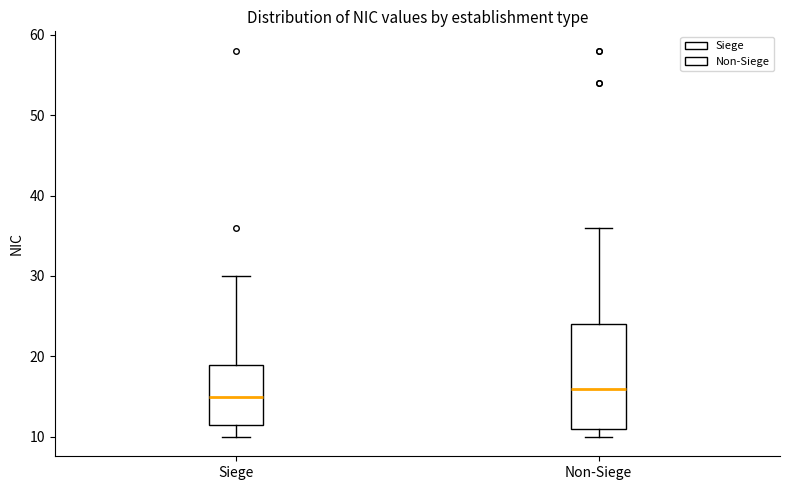

Where is the upper edge of the box for Siege on the y-axis? The values are not printed on the chart, so give them approximately, as read against the axis.

19